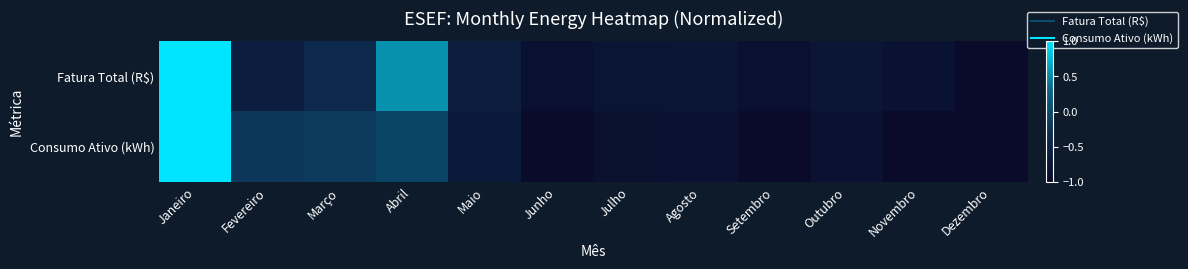

Rank the series by their maximum value, from lowest to highest.

Fatura Total (R$), Consumo Ativo (kWh)